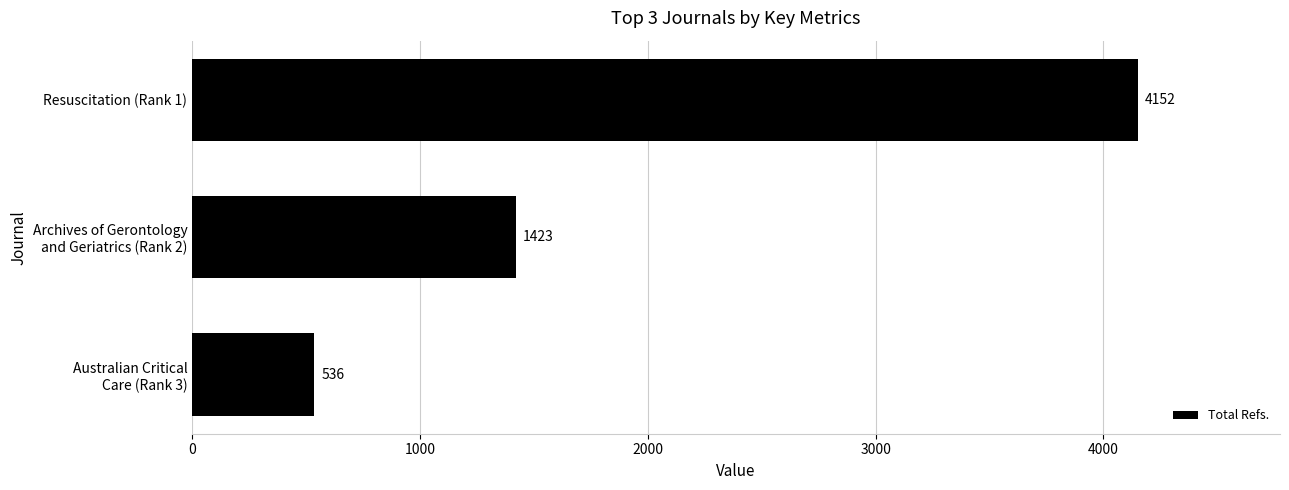

Read the value at Resuscitation (Rank 1).

4152